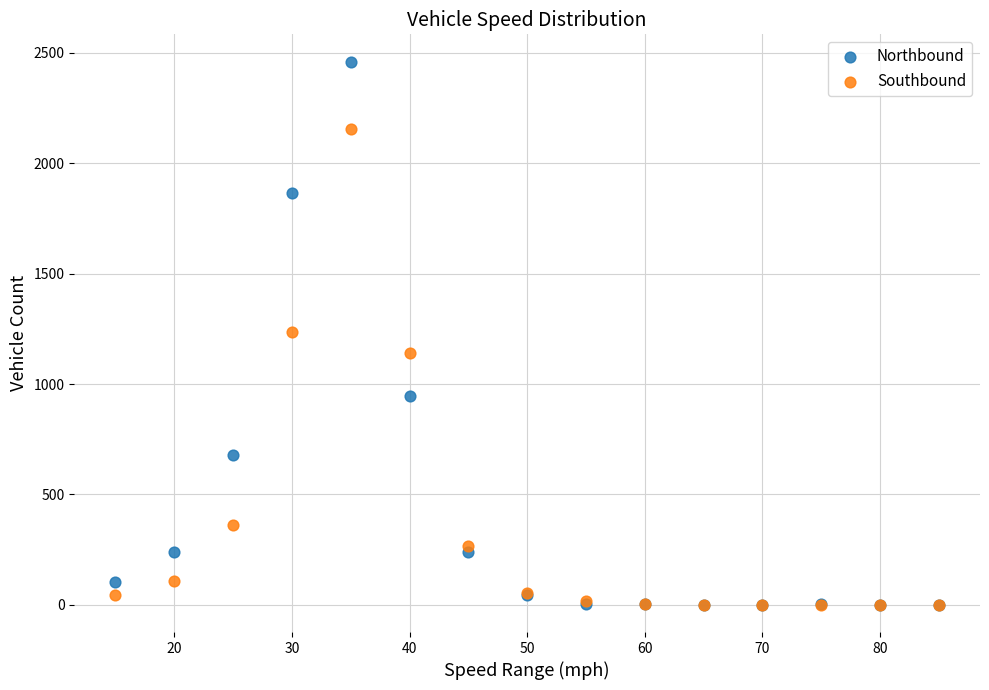

Which series has the largest Y range (max minus min)?

Northbound